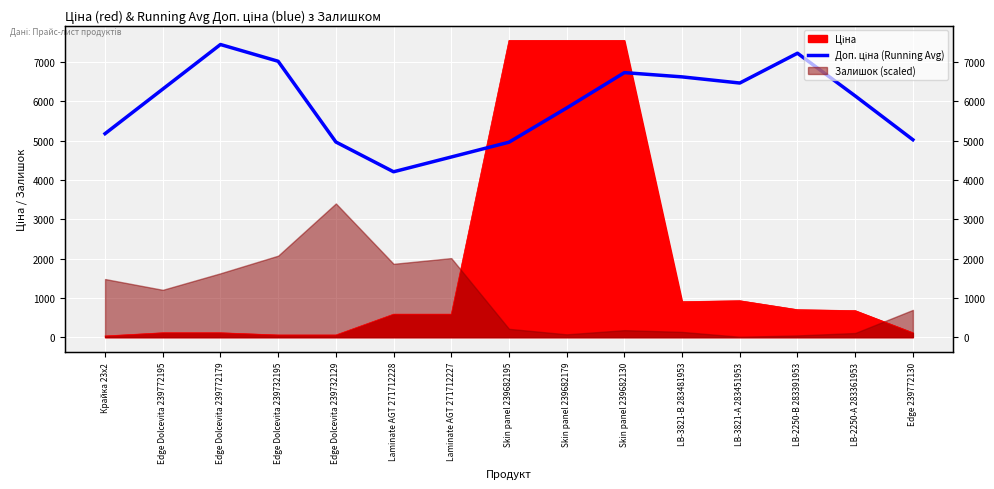

How many interior local valleys (lower than both neighbors) does the data have?

2